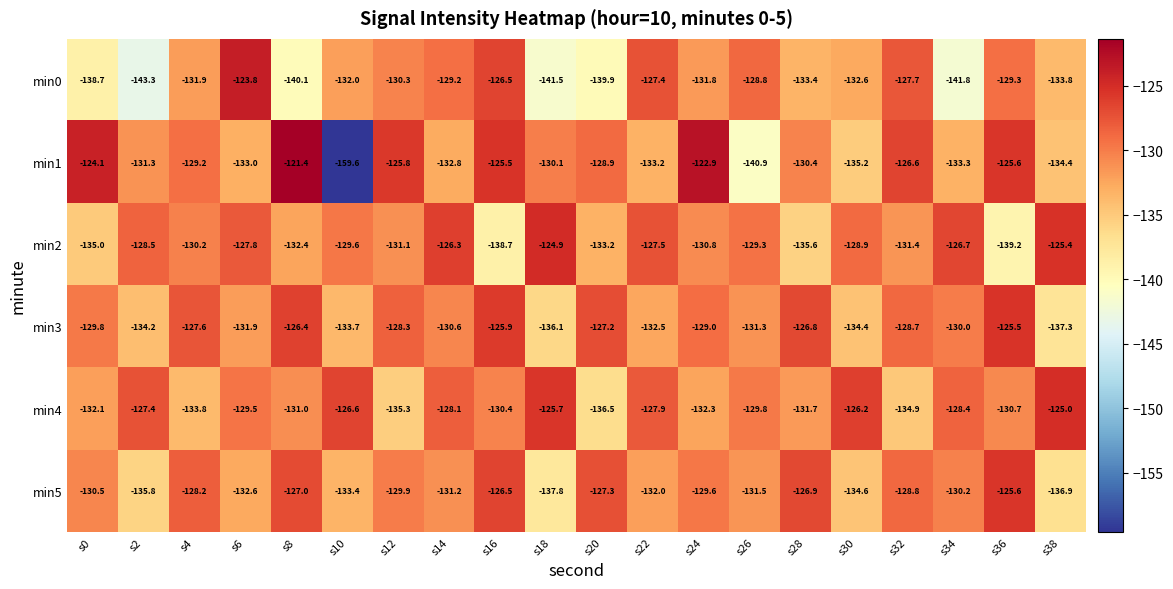

What is the minimum value for min4?

-136.5